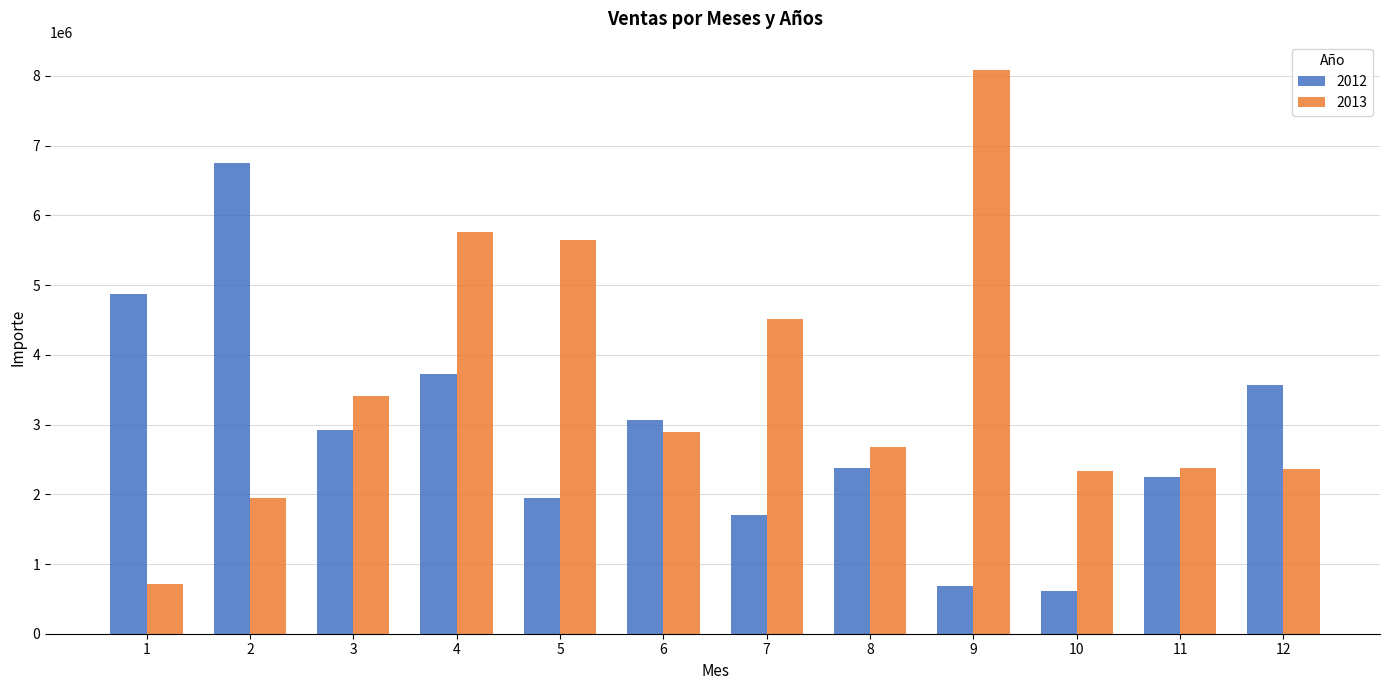

What is the difference between the second highest and second lowest values in the 2012 series?

4199169.2